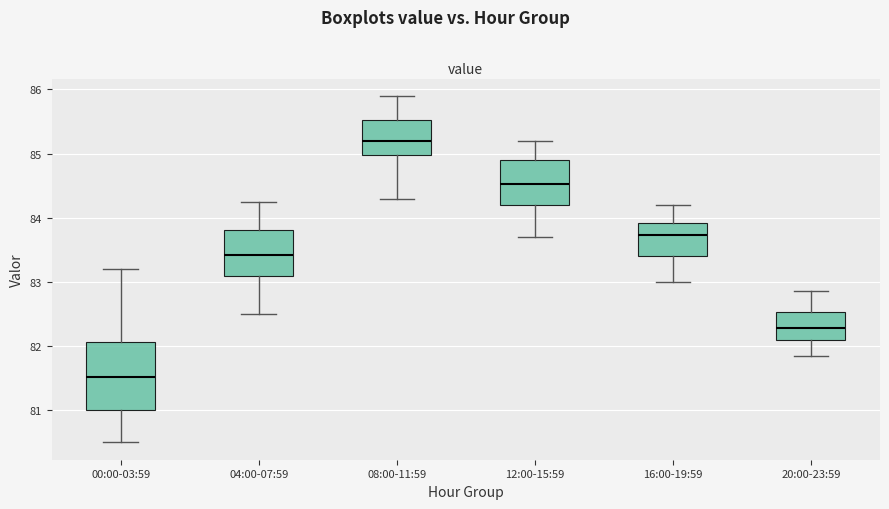

Which box's median line is the highest?

08:00-11:59